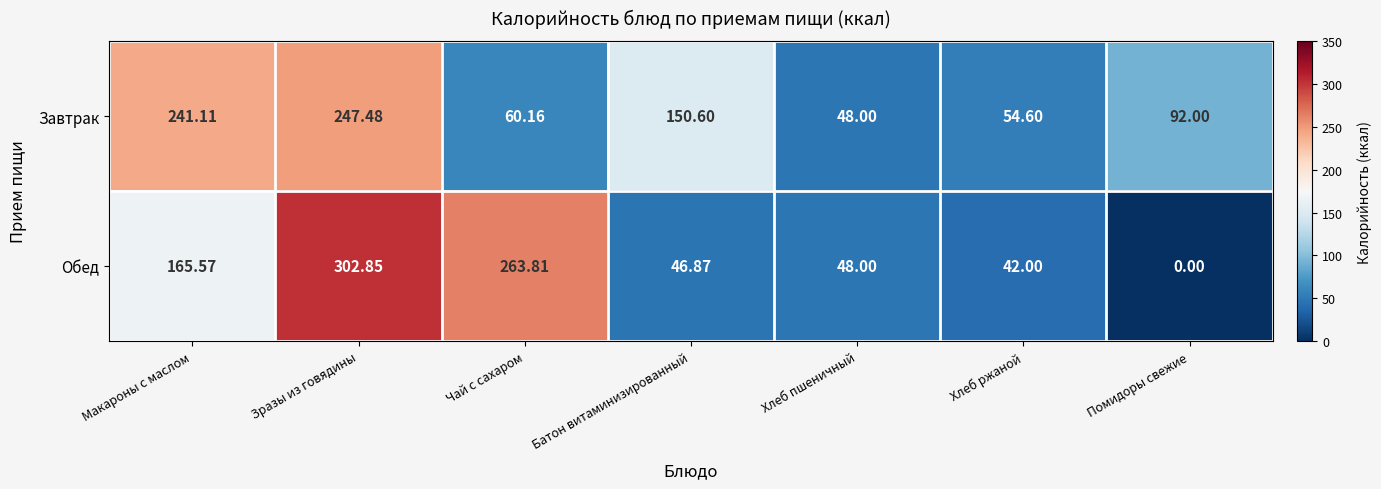

How many data points in Обед are less than 48?

3